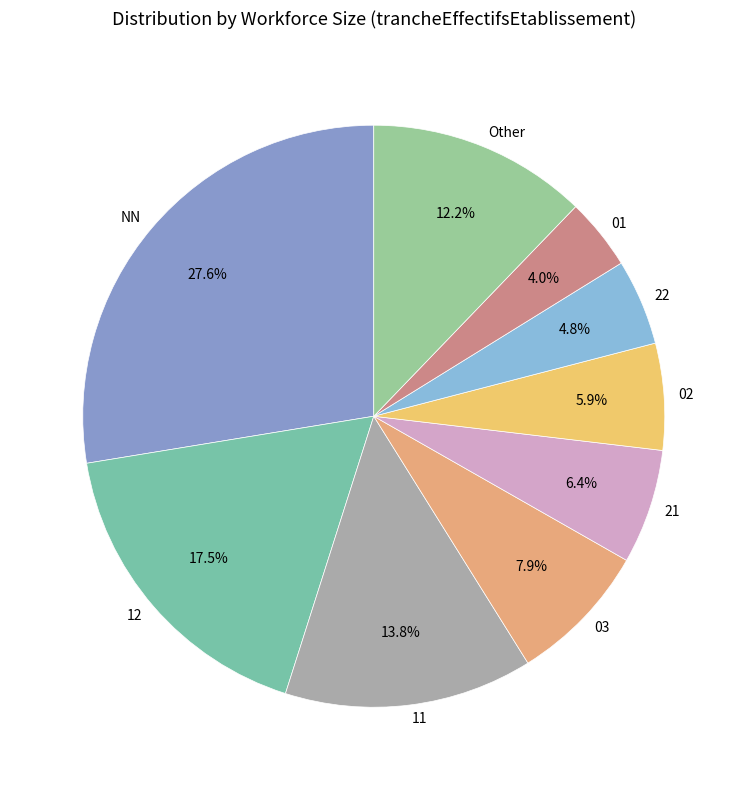

Is the sum of 02 and 21 greater than half?

No